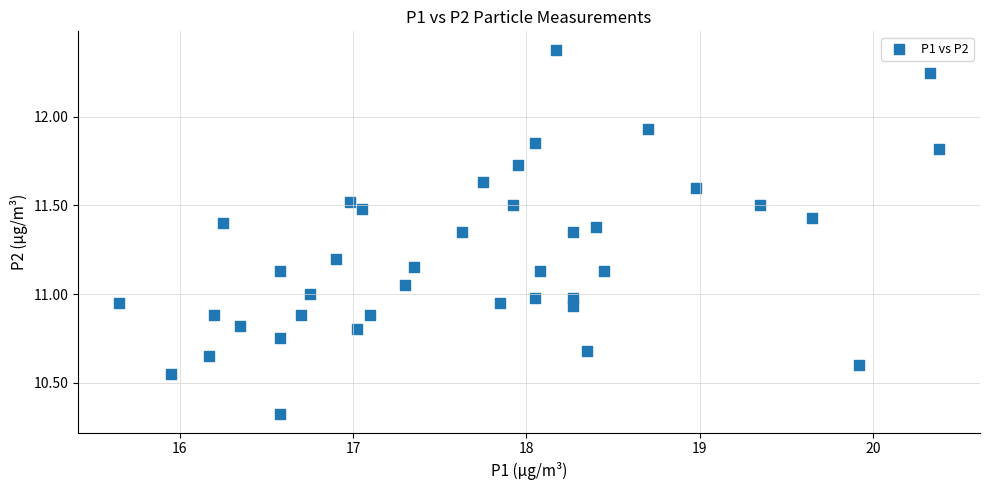

What is the range of X values (max minus min)?

4.7